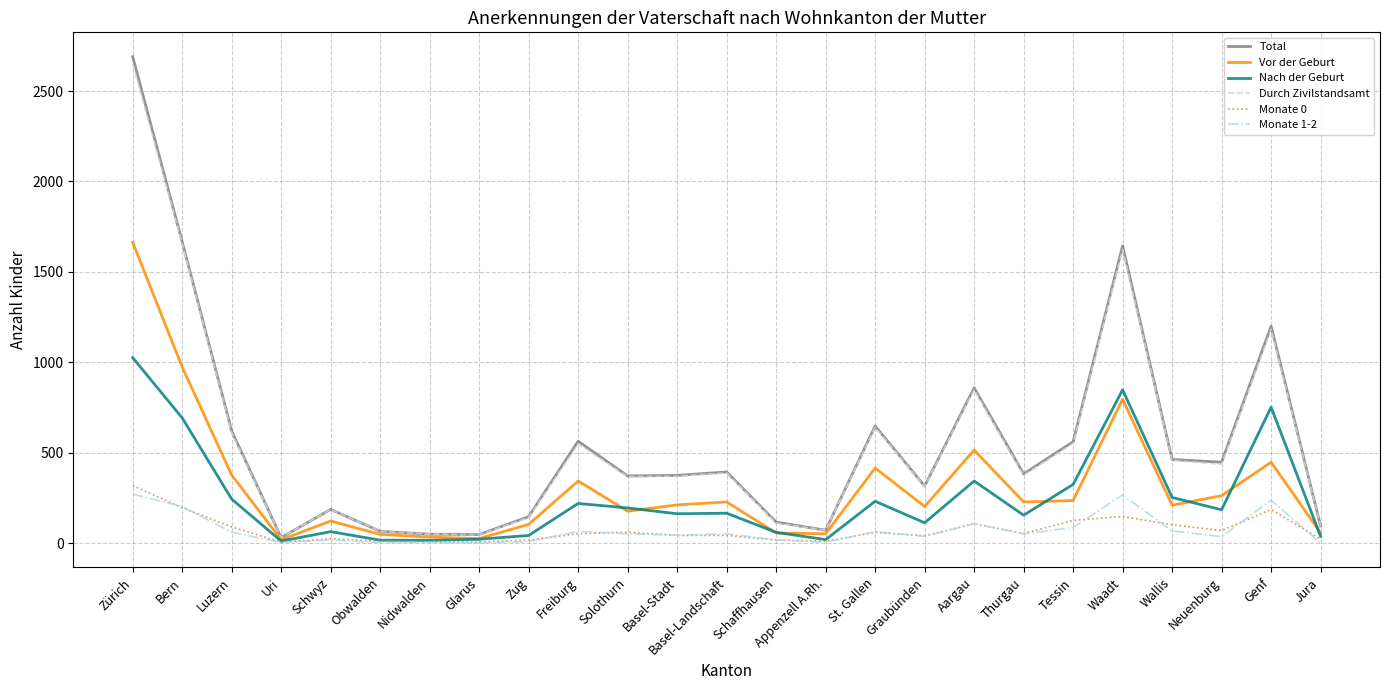

How many distinct data groups are displayed?

6